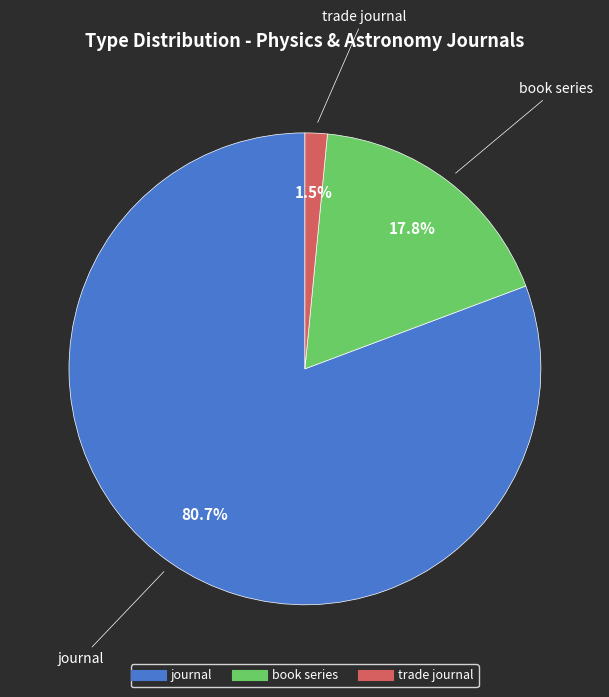

To the nearest percent, what is the average slice percentage?

33%